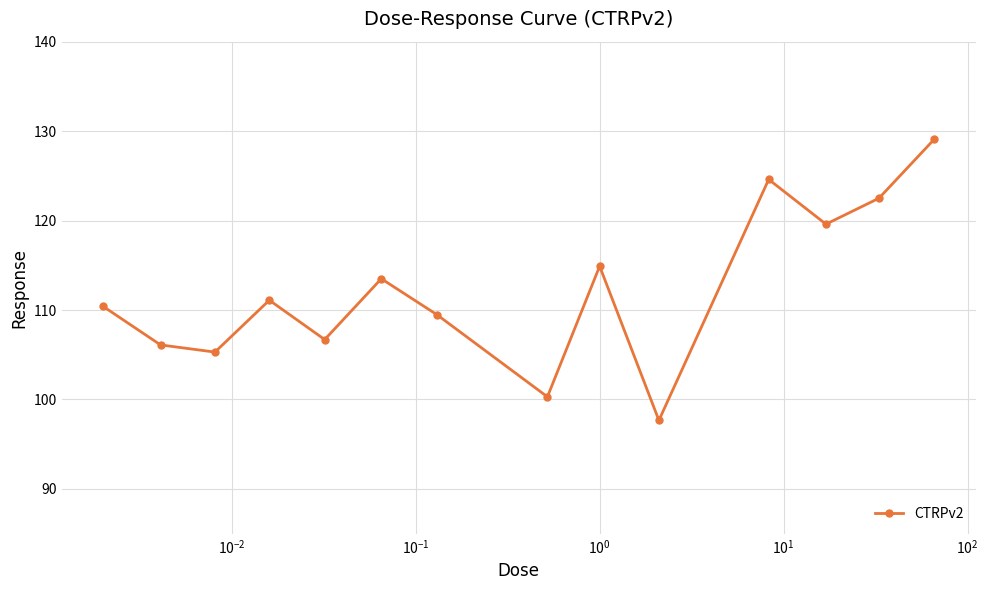

What is the minimum value shown in the chart?

97.7